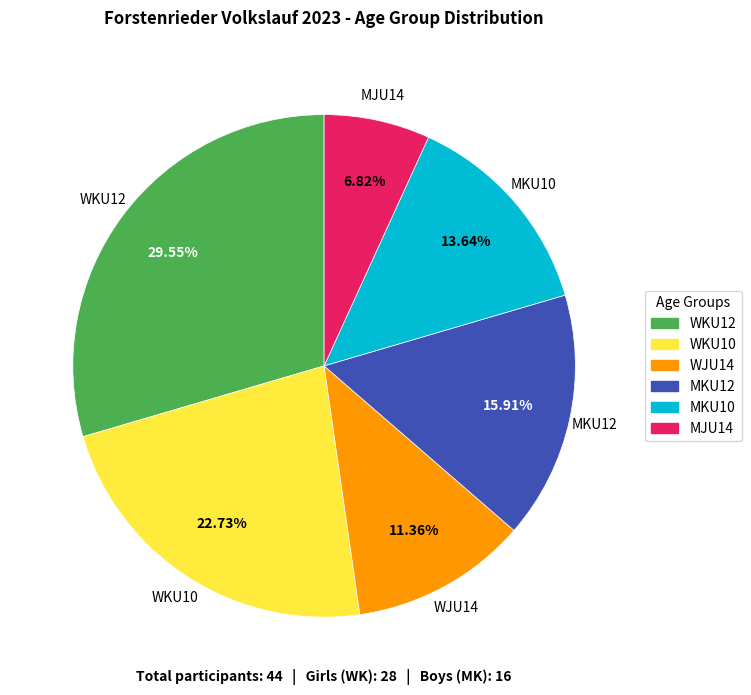

What is the ratio of the value at WKU10 to the value at WKU12?

0.8